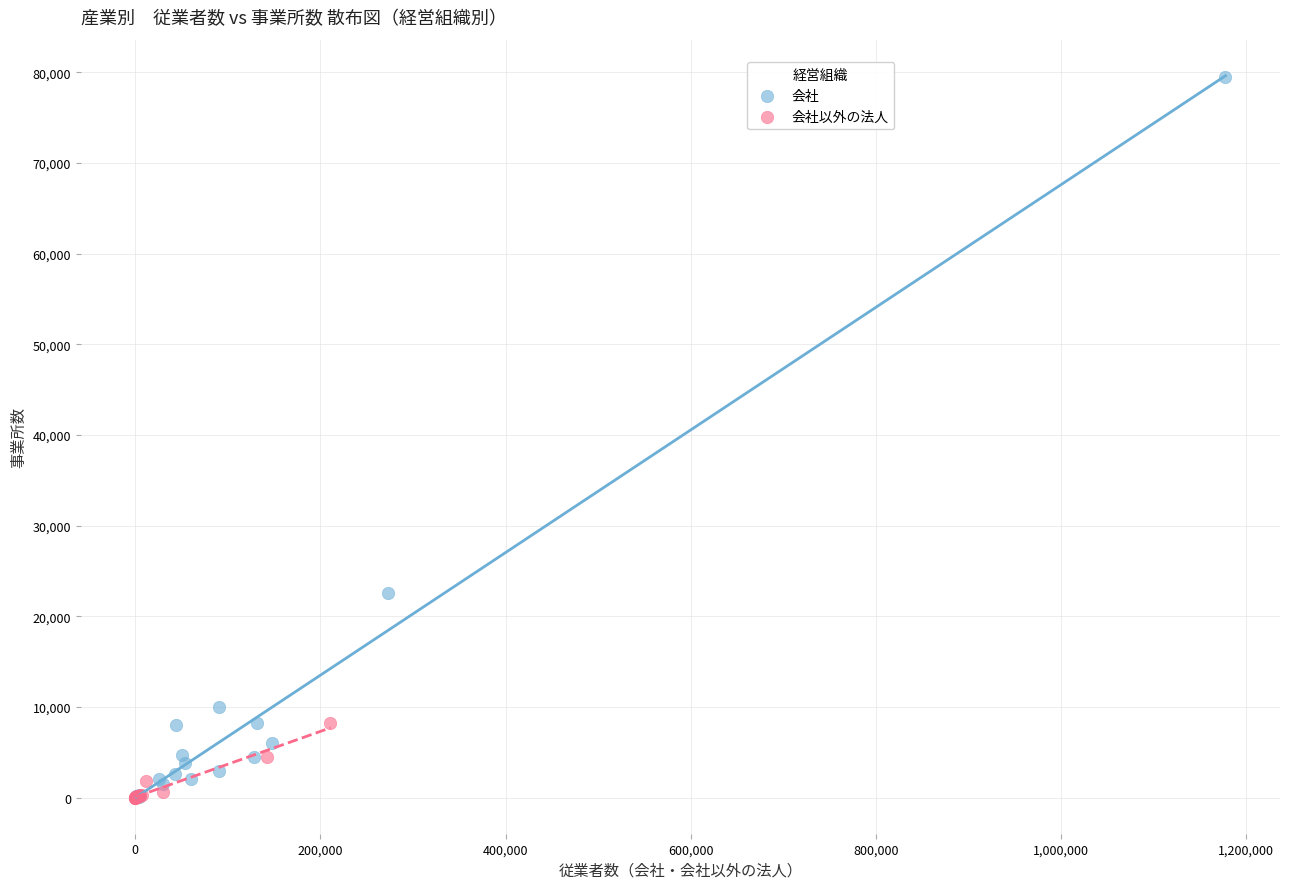

Which series contains the highest Y value?

会社